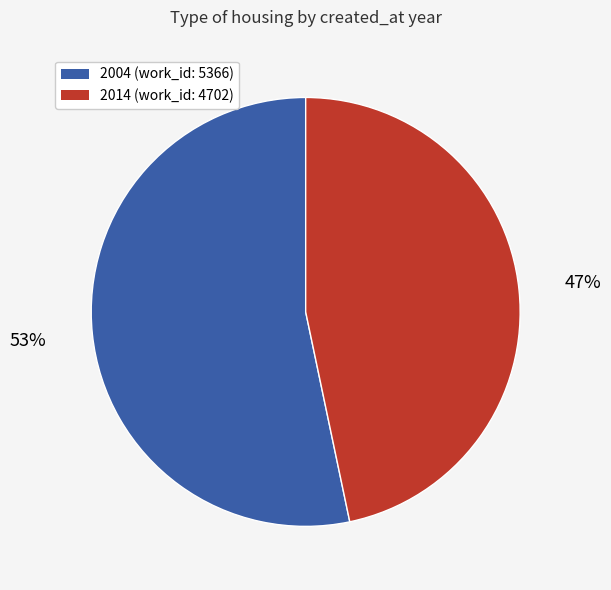

What percentage is the 2014 slice, to the nearest percent?

47%